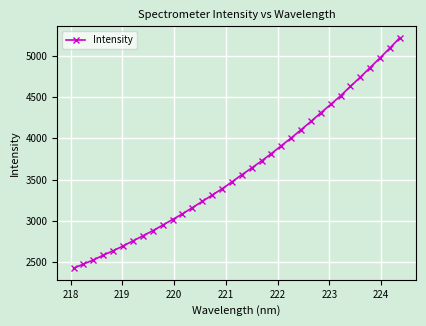

What is the maximum value shown in the chart?

5217.2